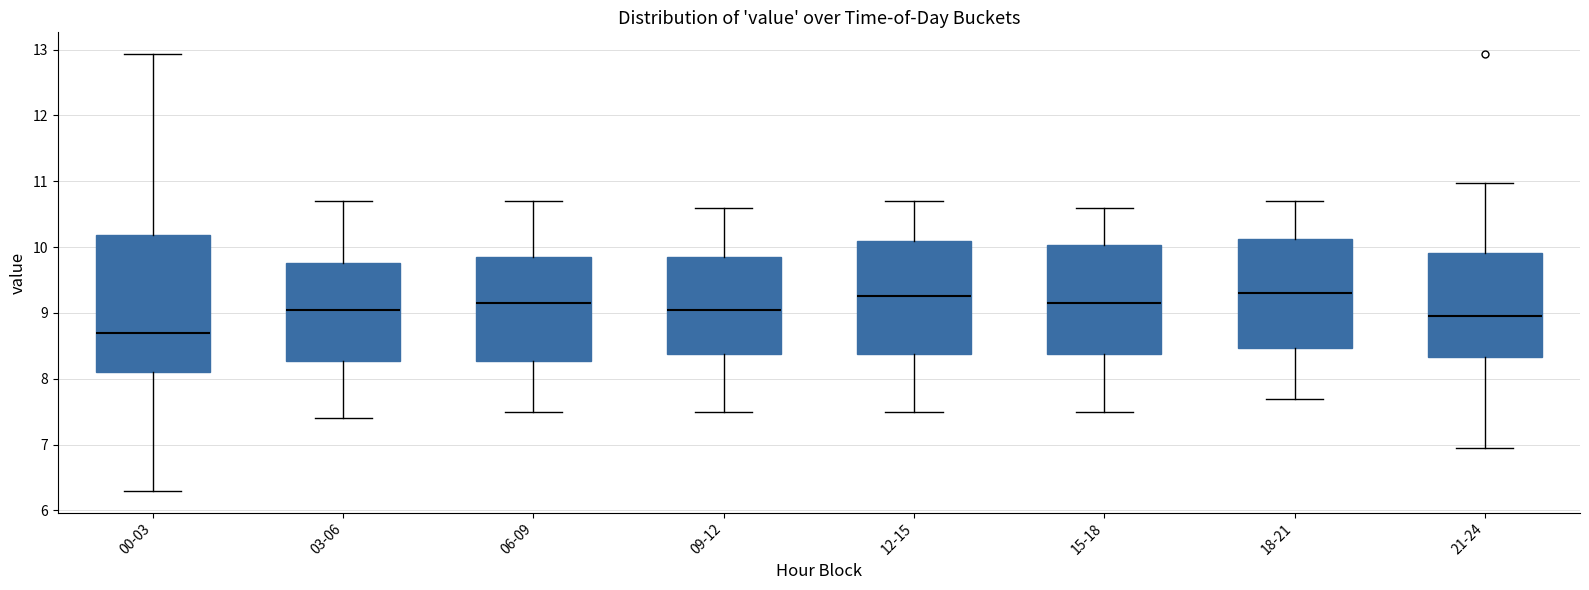

Where is the upper edge of the box for 15-18 on the y-axis? The values are not printed on the chart, so give them approximately, as read against the axis.

10.0